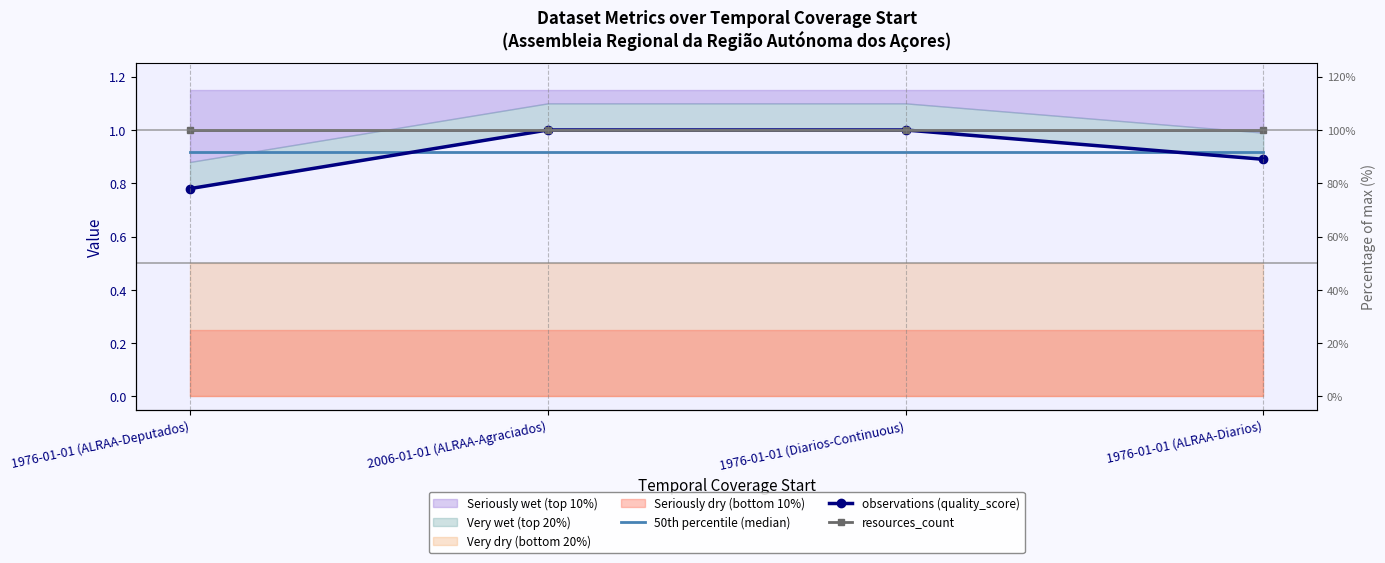

What is the total value across all series at 1976-01-01 (ALRAA-Deputados)?

2.7